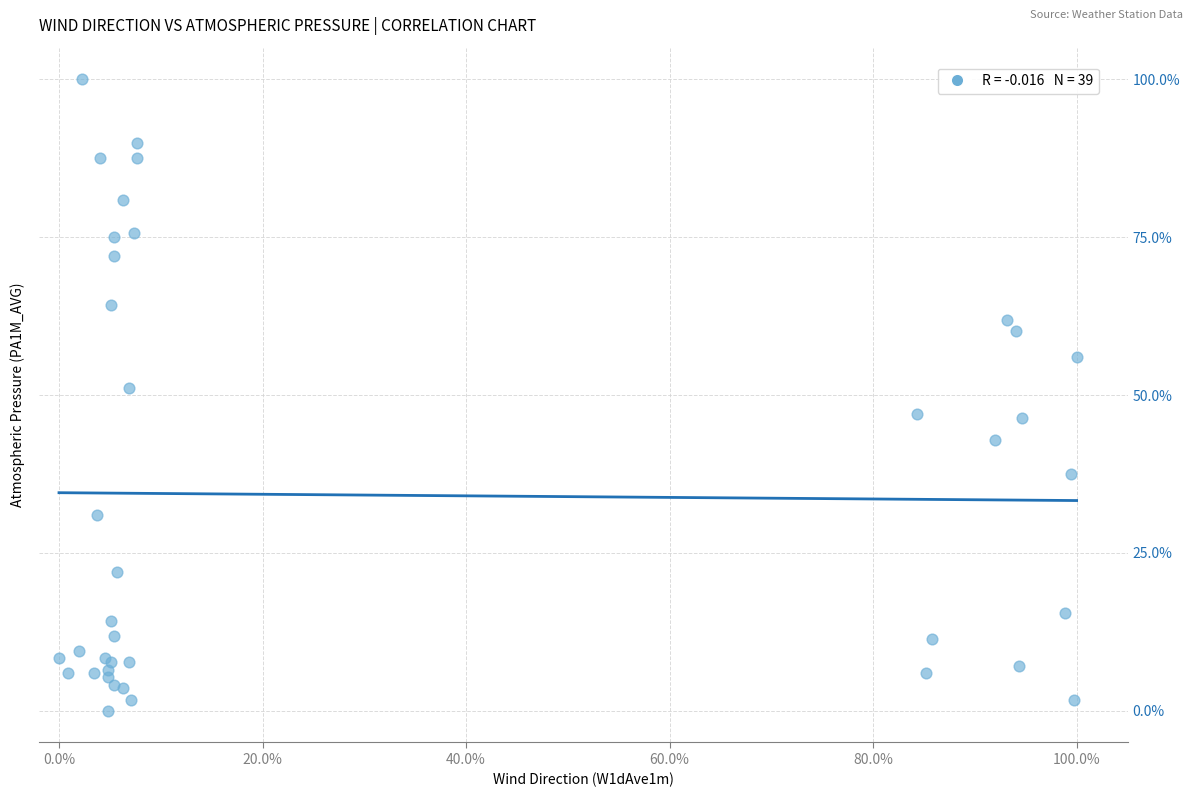

What Y value in the scatter plot is closest to 50?

51.2